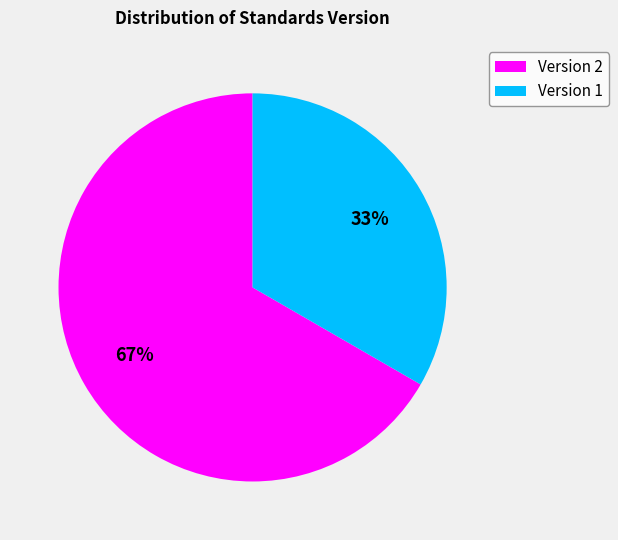

Is there any slice that represents more than half of the pie?

Yes